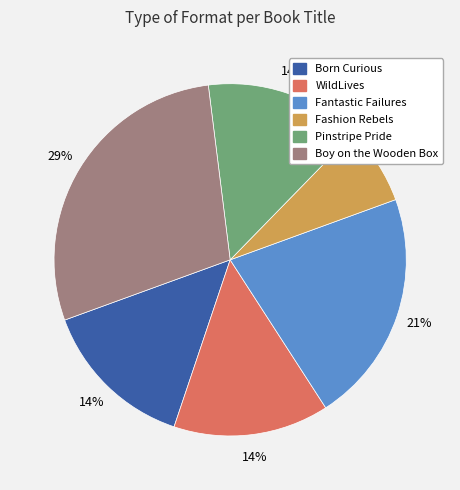

True or false: Pinstripe Pride accounts for 14% of the total.

True